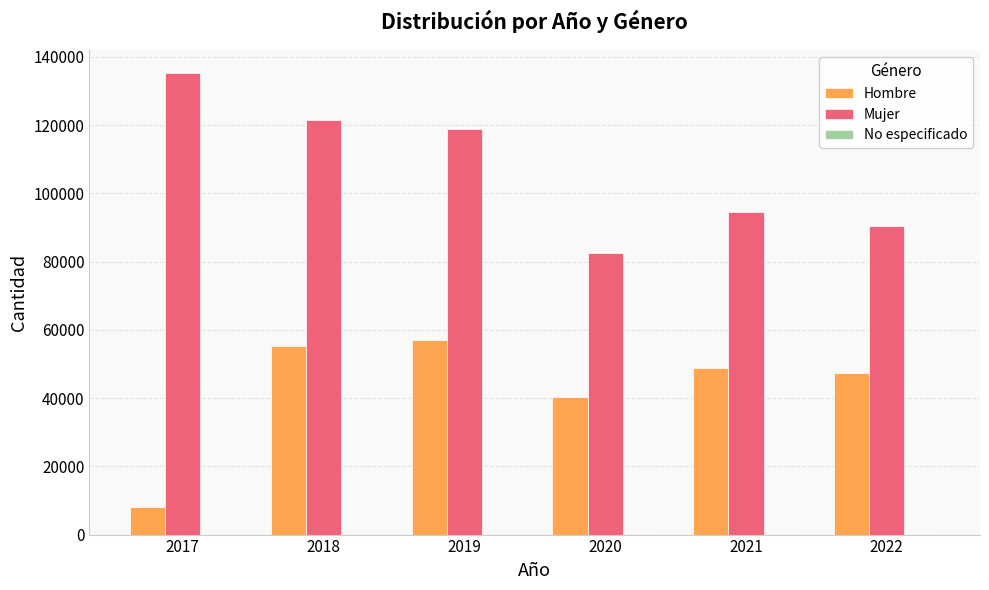

Between 2020 and 2021, which series saw the biggest shift?

Mujer